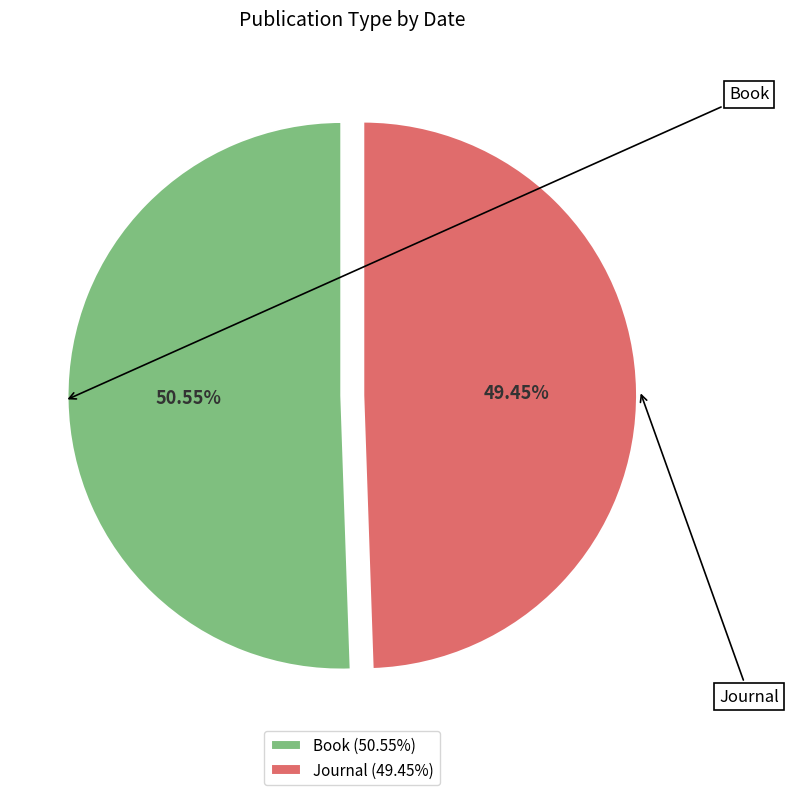

To the nearest percent, what is the difference between the Book and Journal slice percentages?

1%